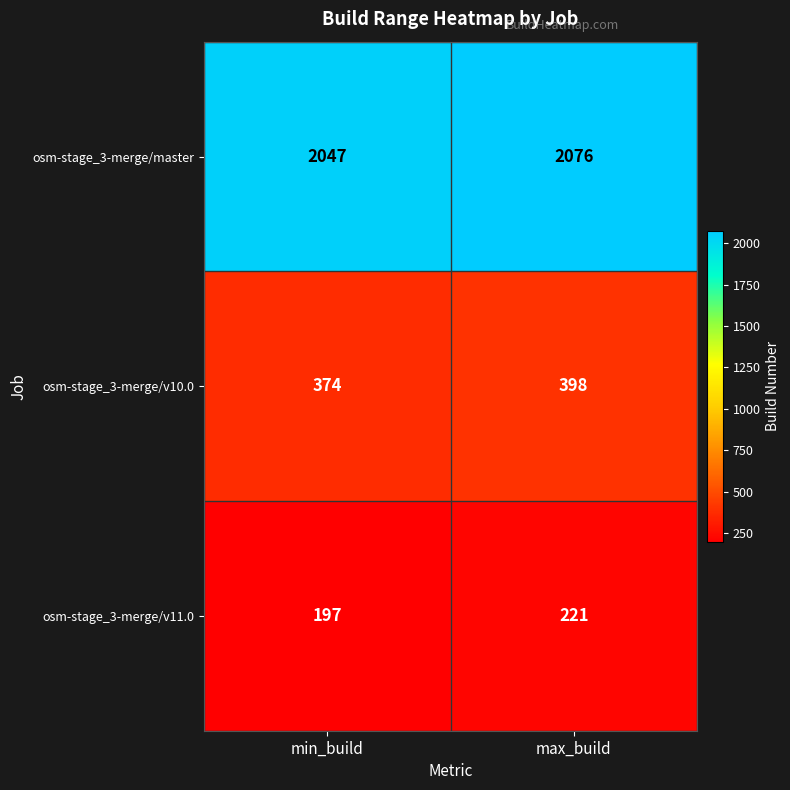

The value of osm-stage_3-merge/v11.0 at max_build is 221. True or false?

True